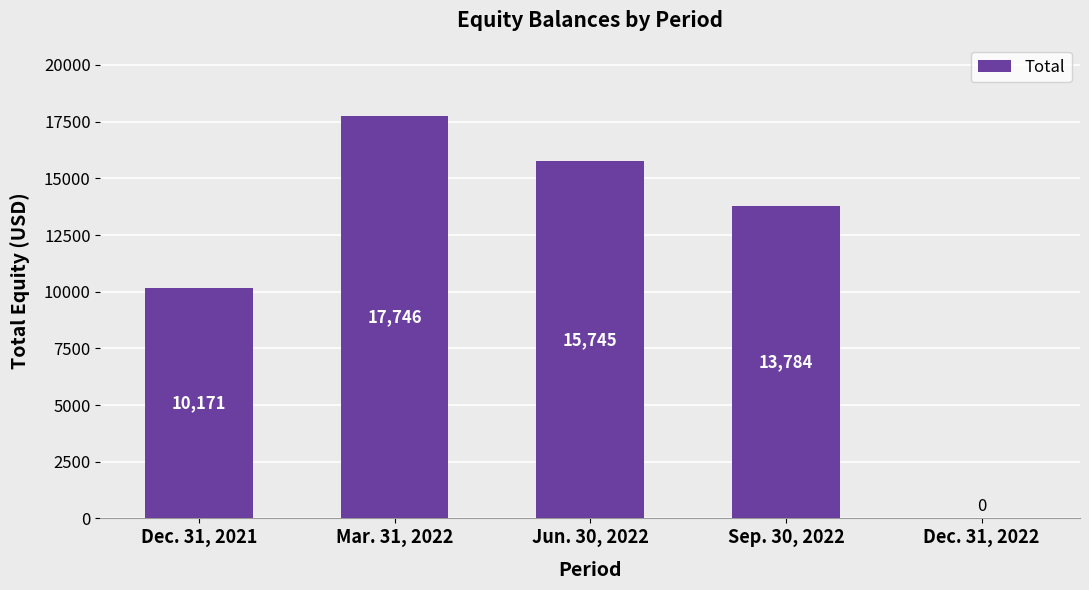

Count the number of categories in the chart.

5